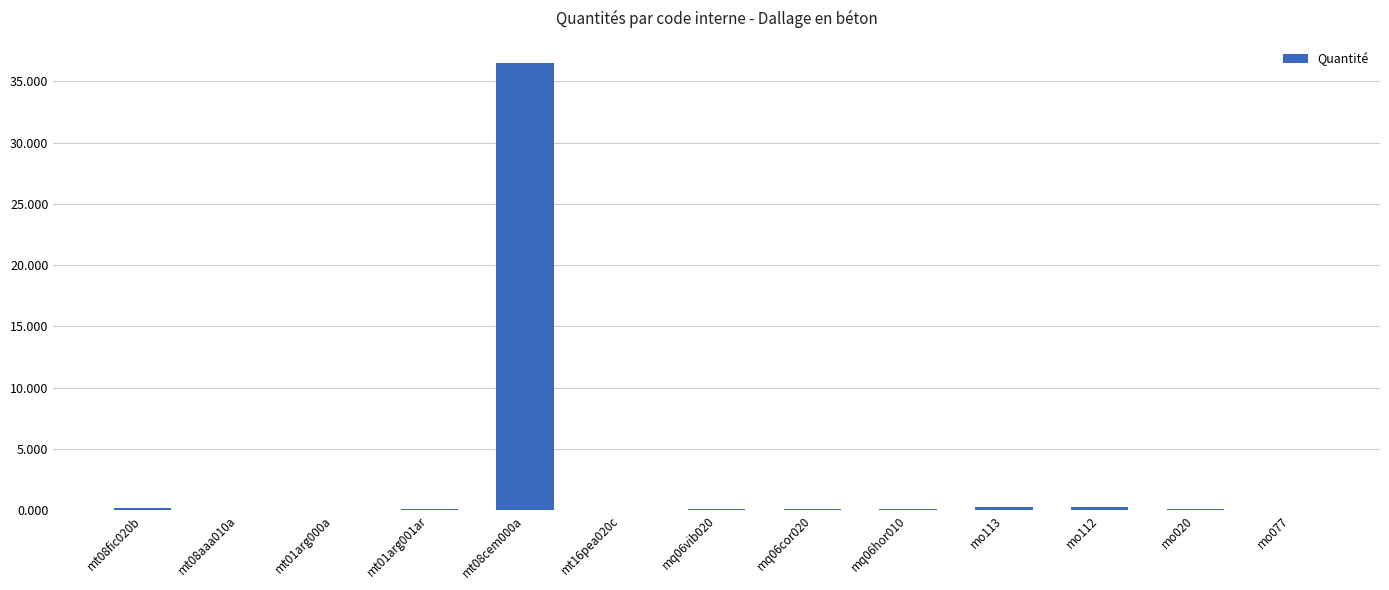

What is the sum of all values?

37.8